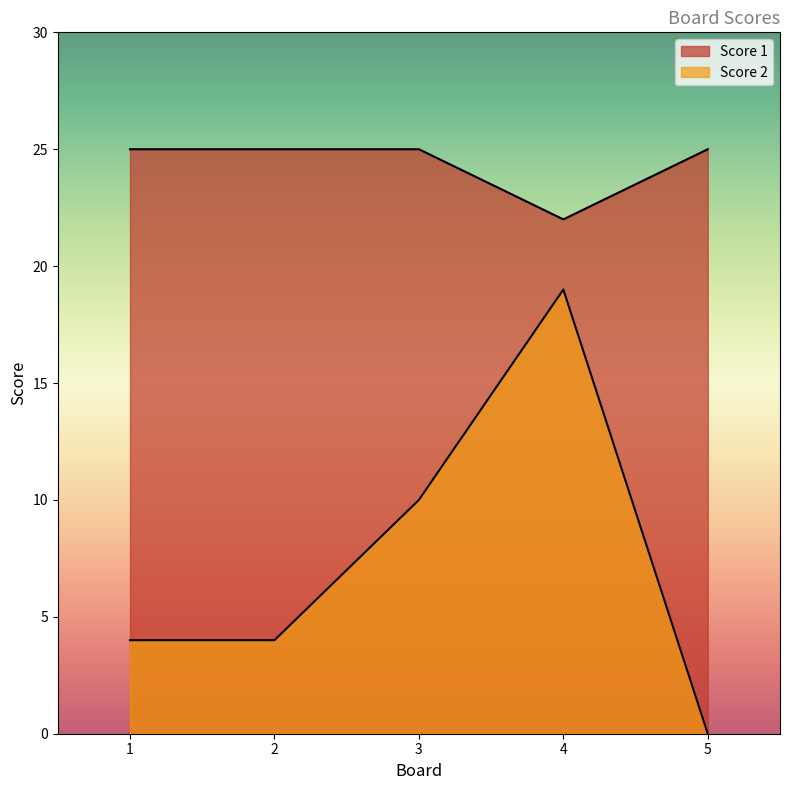

What is the approximate value of Score 1 at 1?

25